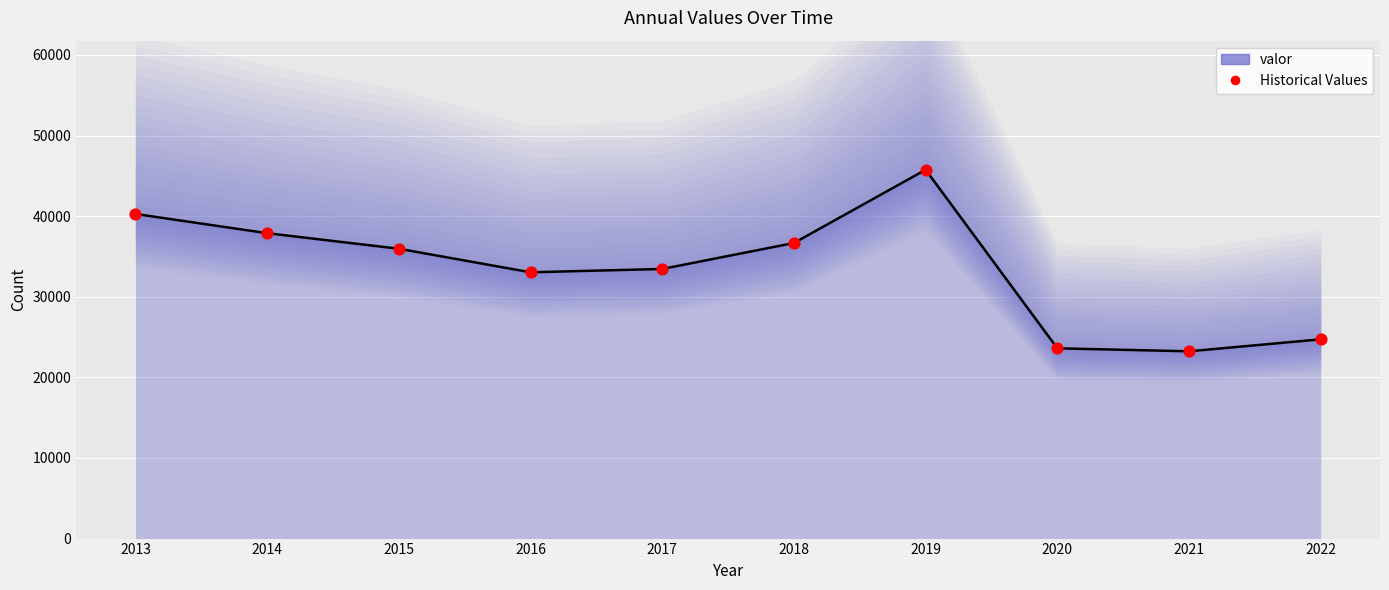

What is the change in value from 2015 to 2018?

+714